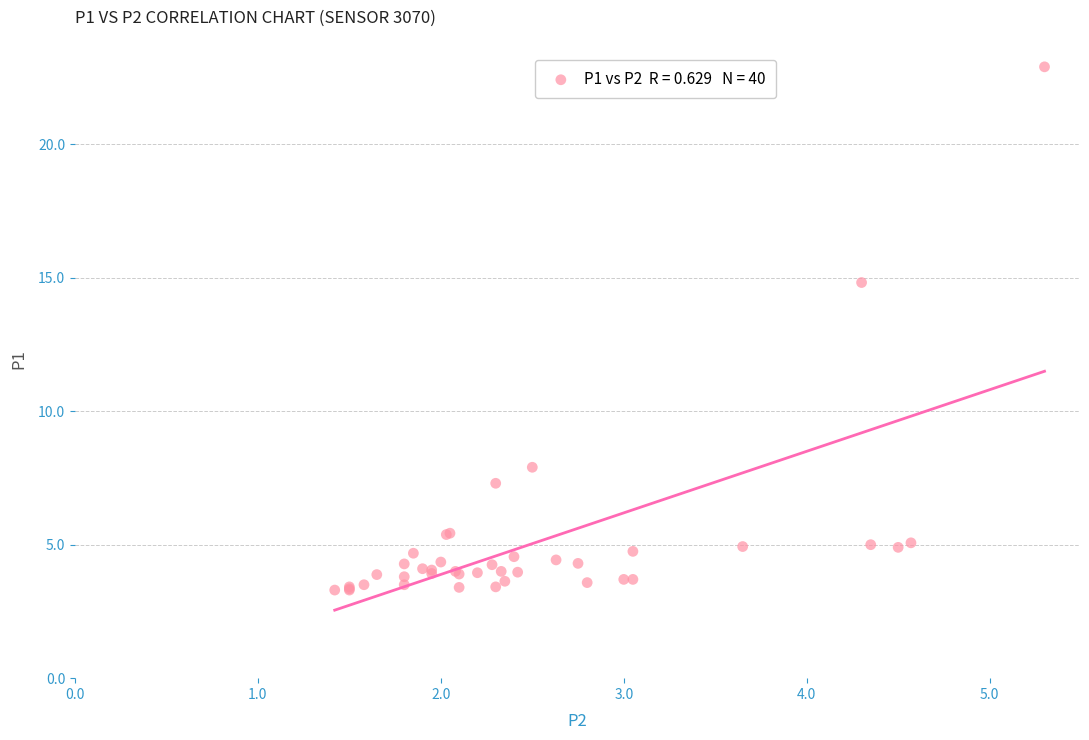

What Y value in the scatter plot is closest to 13?

14.8